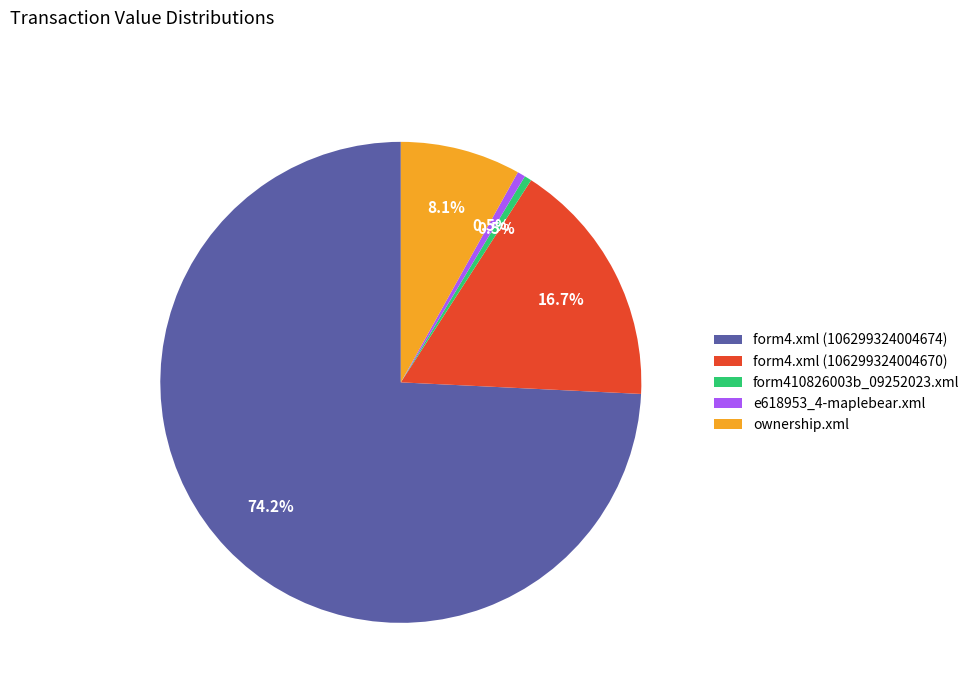

To the nearest percent, what is the average slice percentage?

20%